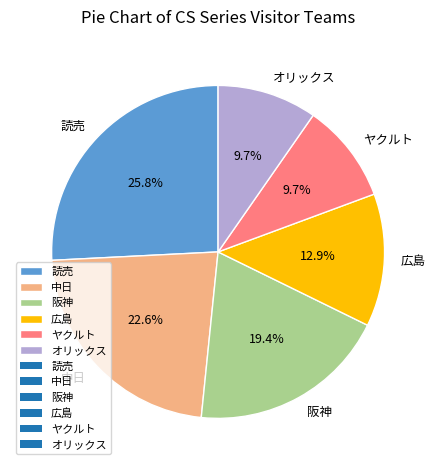

Do 広島 and 読売 together represent more than half of the pie?

No